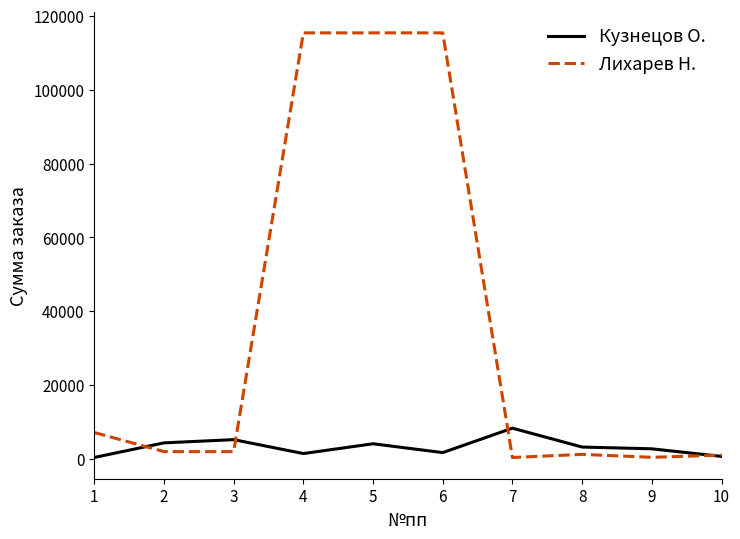

Which series has the largest total across all categories?

Лихарев Н.